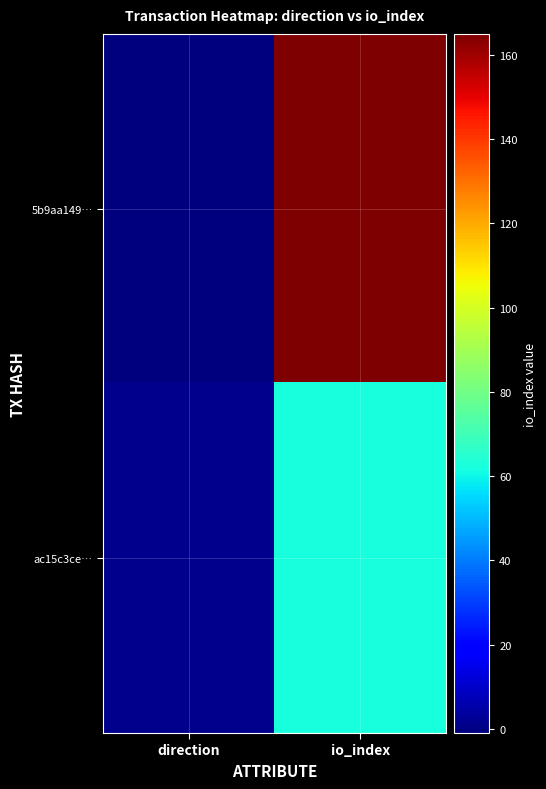

Rank the series at direction from highest to lowest value.

ac15c3ce…, 5b9aa149…